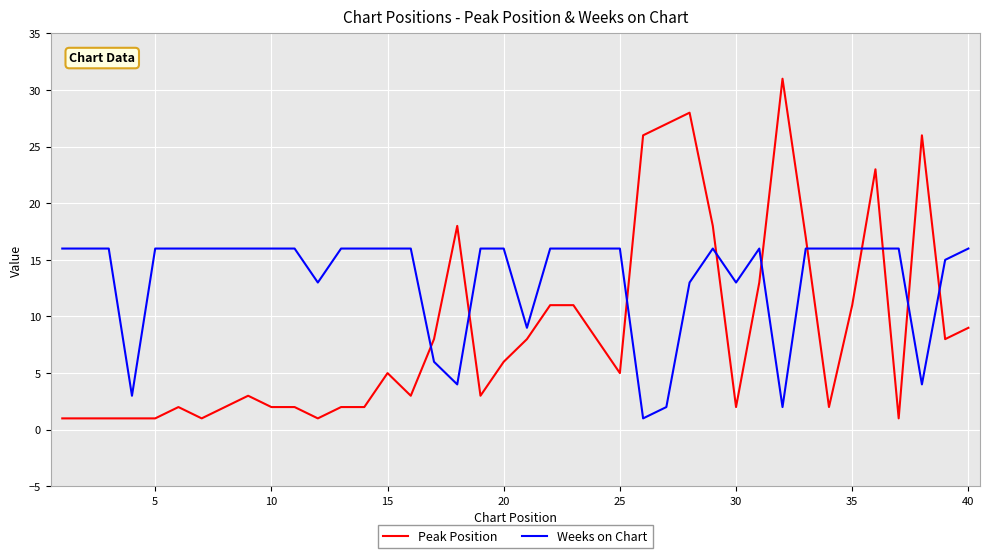

Which series ends up on top after the final intersection of Peak Position and Weeks on Chart?

Weeks on Chart